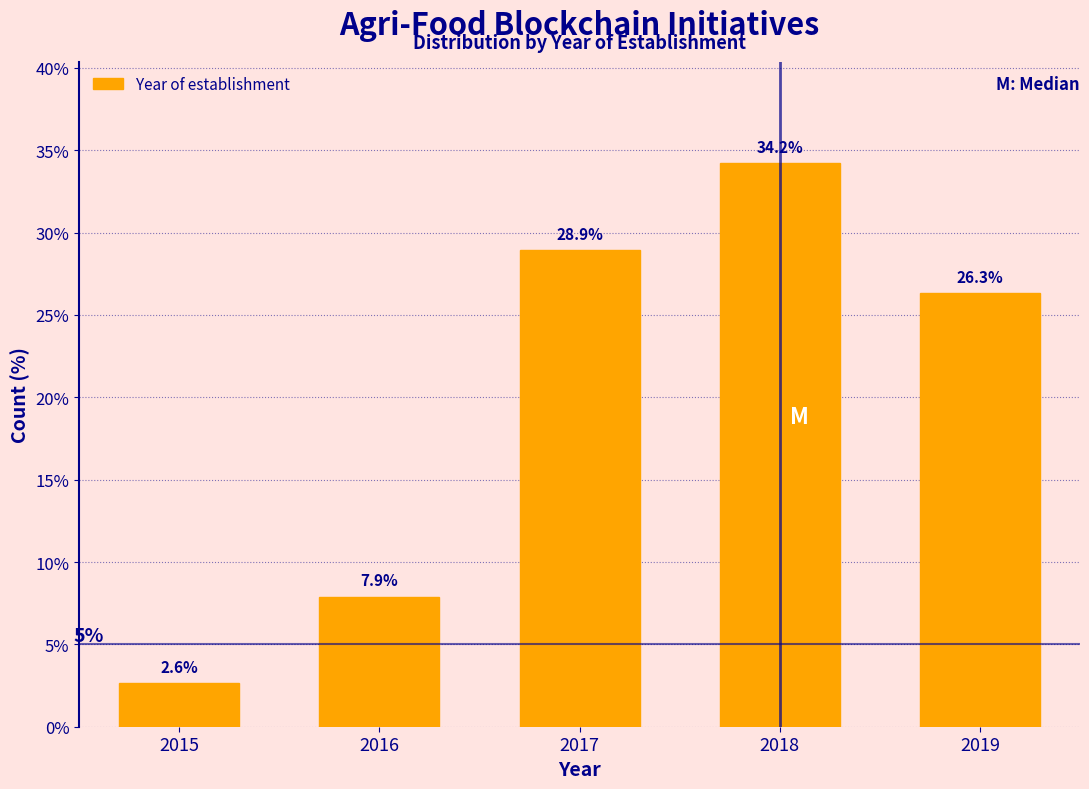

Reading left to right, transcribe all the data shown in this chart.

2.6	7.9	28.9	34.2	26.3